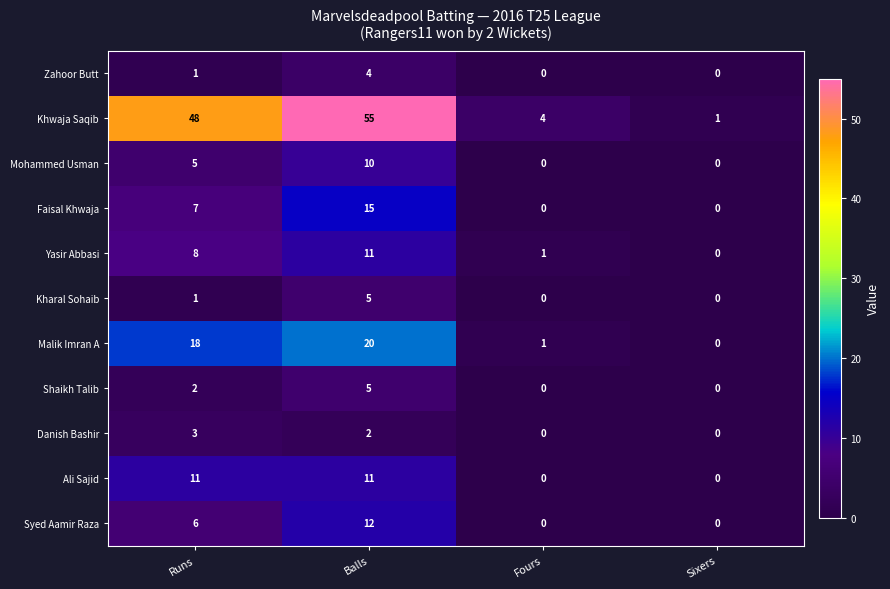

What is the greatest value displayed?

55